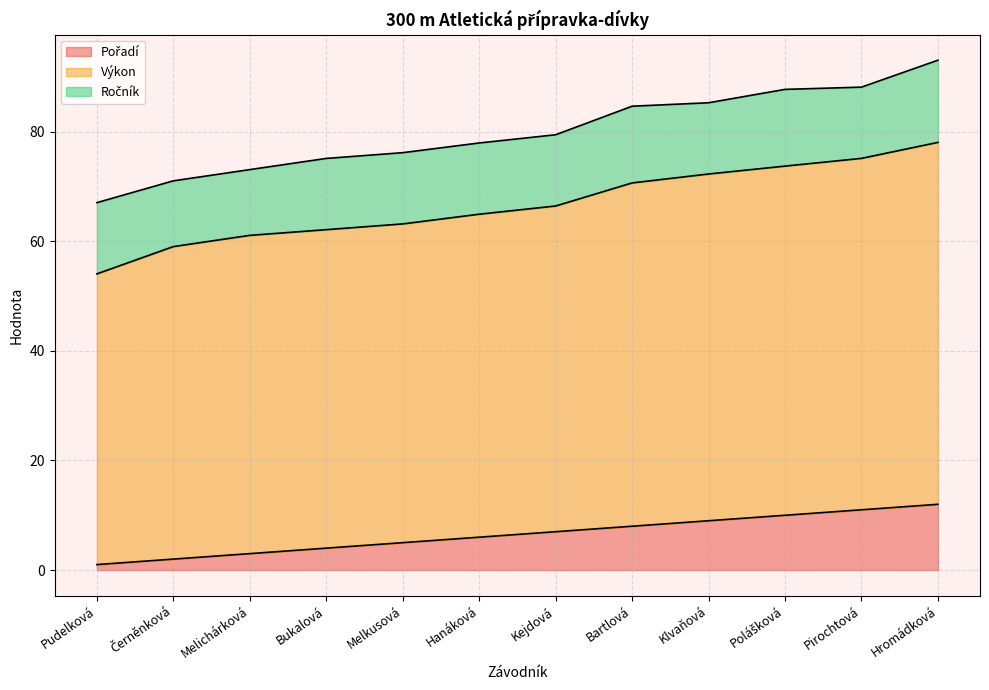

List the labels in order of Pořadí value, smallest first.

Pudelková, Černěnková, Melichárková, Bukalová, Melkusová, Hanáková, Kejdová, Bartlová, Klvaňová, Polášková, Pirochtová, Hromádková